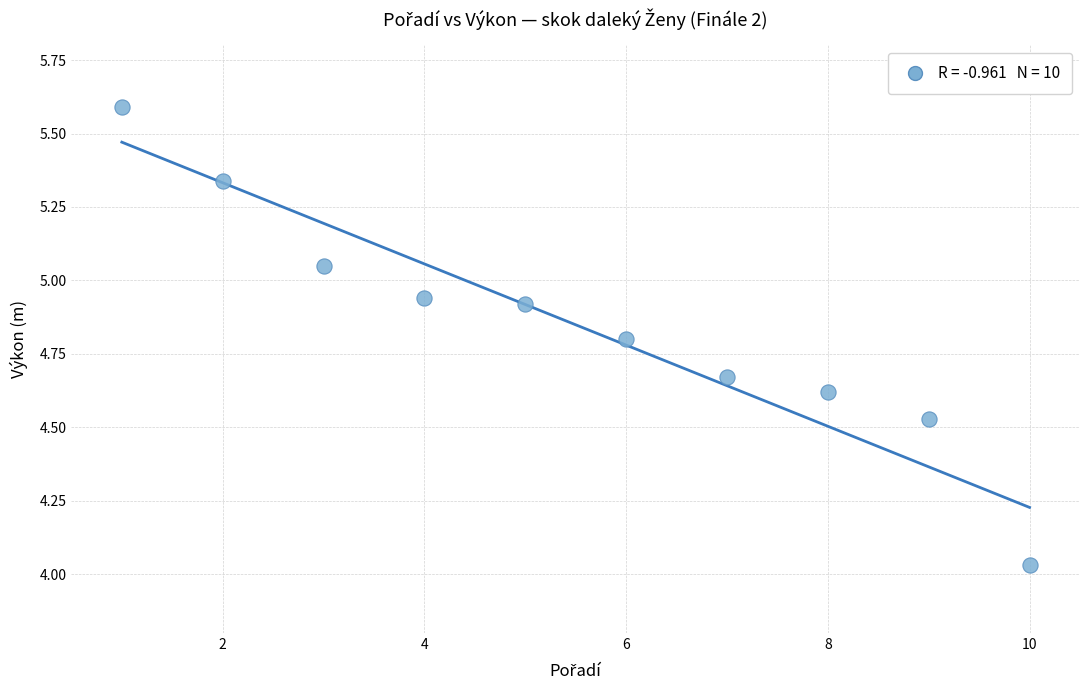

What is the average Y value?

4.8